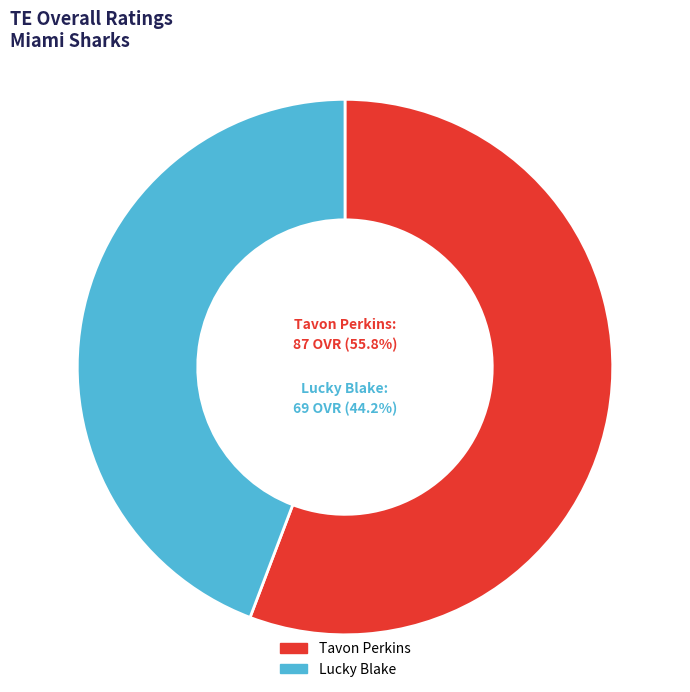

Does Lucky Blake represent more than half of the total?

No